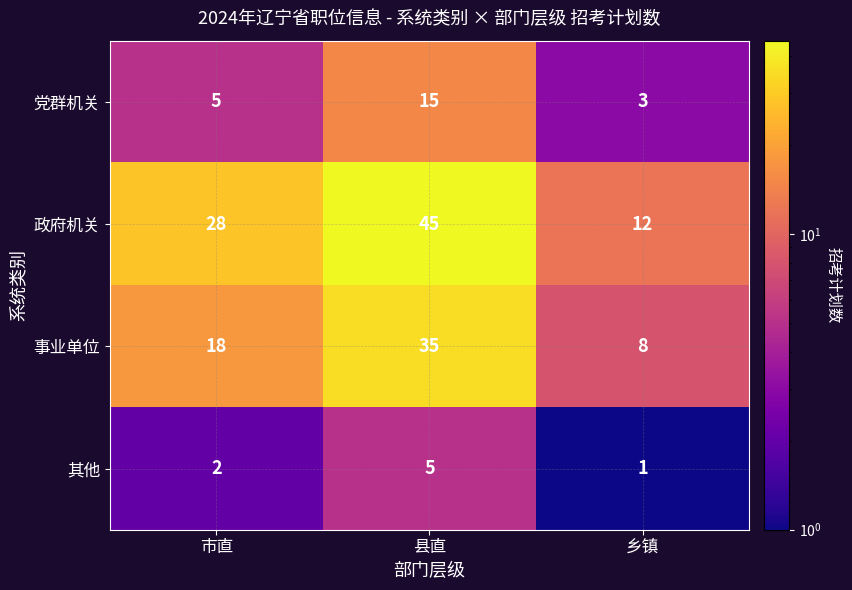

Reading left to right, what are all the values shown in this chart?

党群机关: 5	15	3
政府机关: 28	45	12
事业单位: 18	35	8
其他: 2	5	1